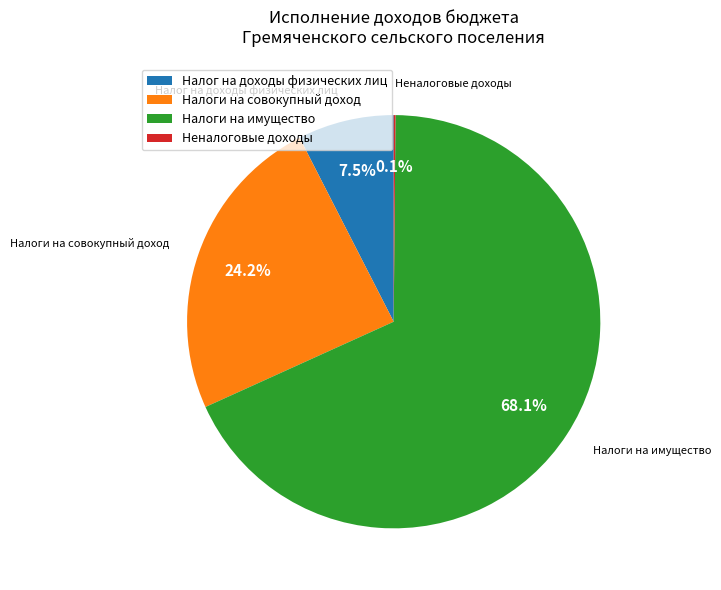

How much of the chart is everything except Налоги на совокупный доход?

75.8%